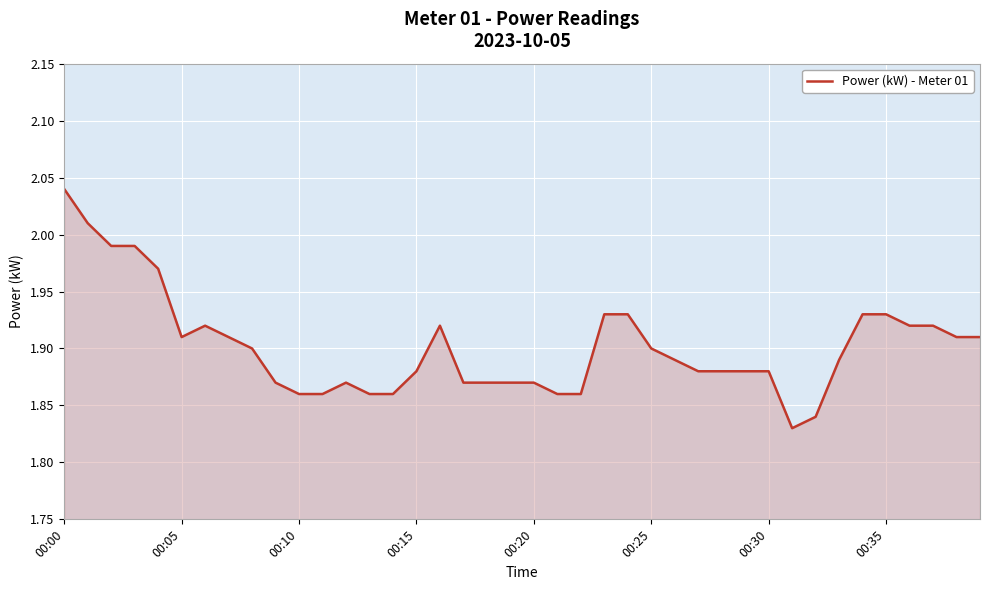

At which category does the chart reach its peak across all series?

00:00